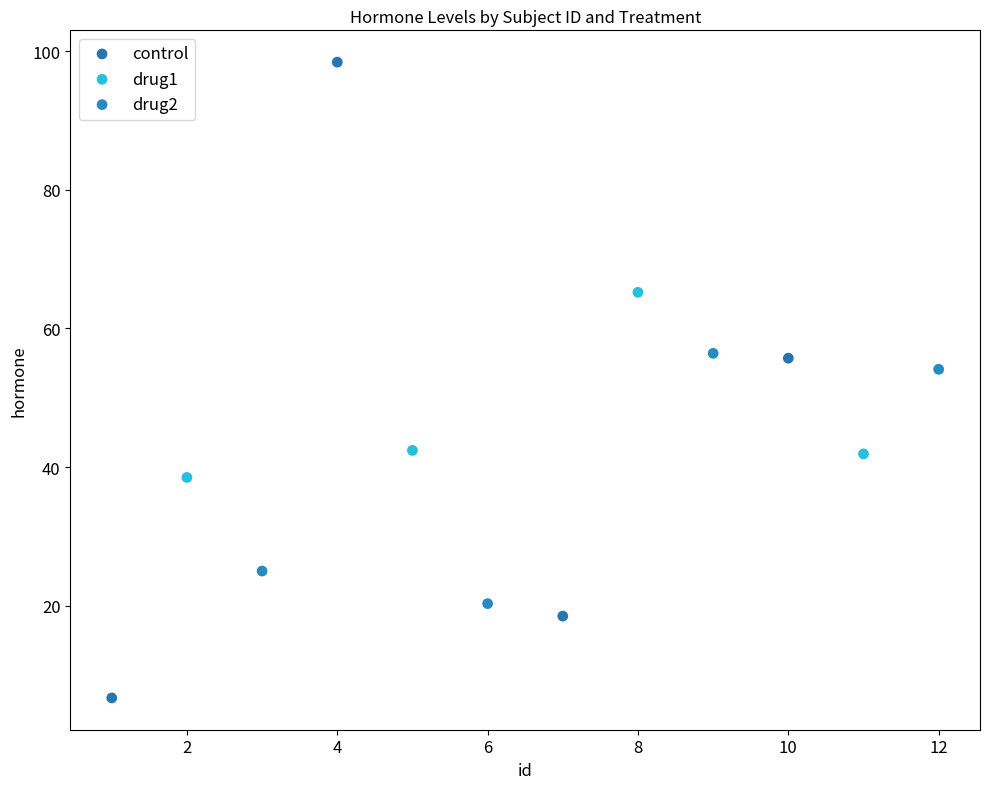

What are all the series names shown in the legend?

control, drug1, drug2